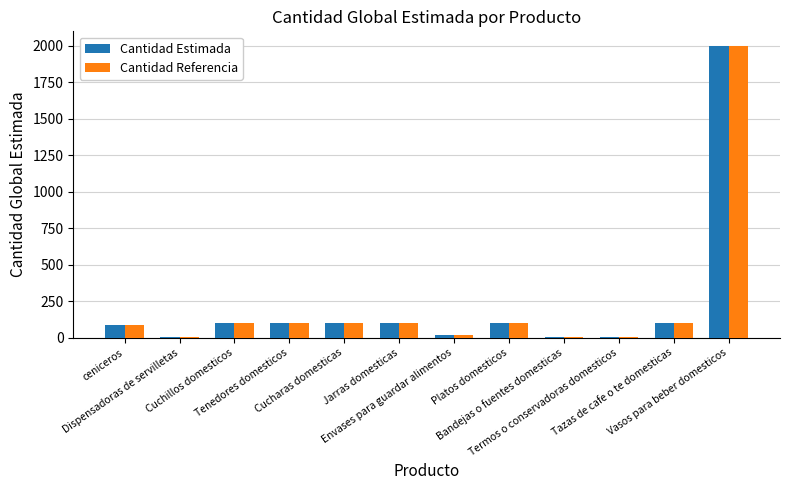

What is the sum of all Cantidad Estimada values?

2714